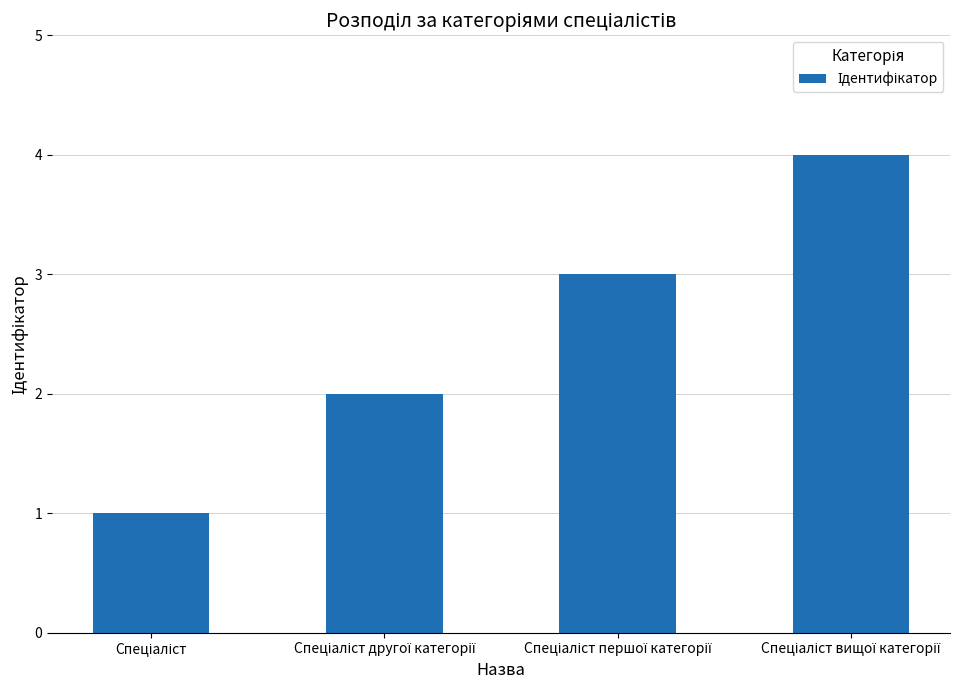

What is the difference between the maximum and minimum values?

3